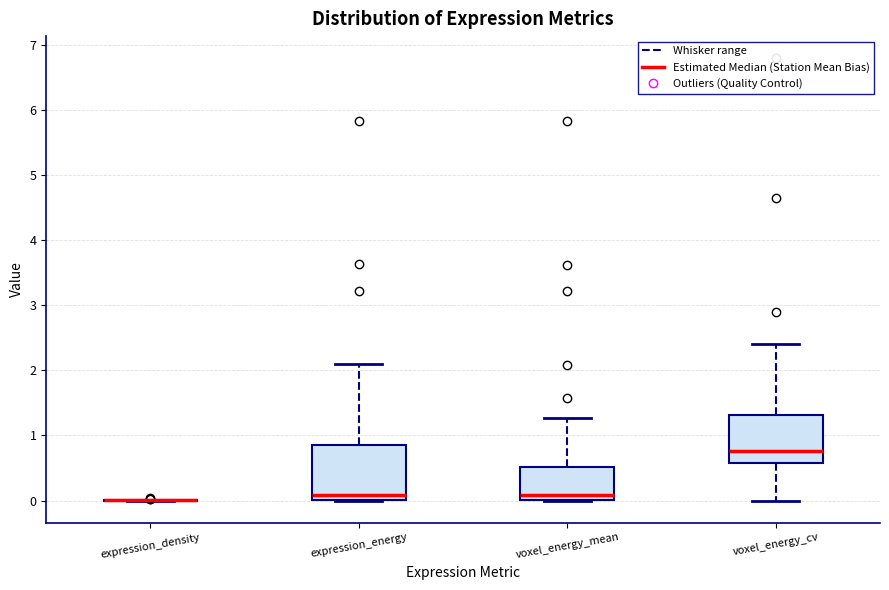

Where is the upper edge of the box for voxel_energy_cv on the y-axis? The values are not printed on the chart, so give them approximately, as read against the axis.

1.3